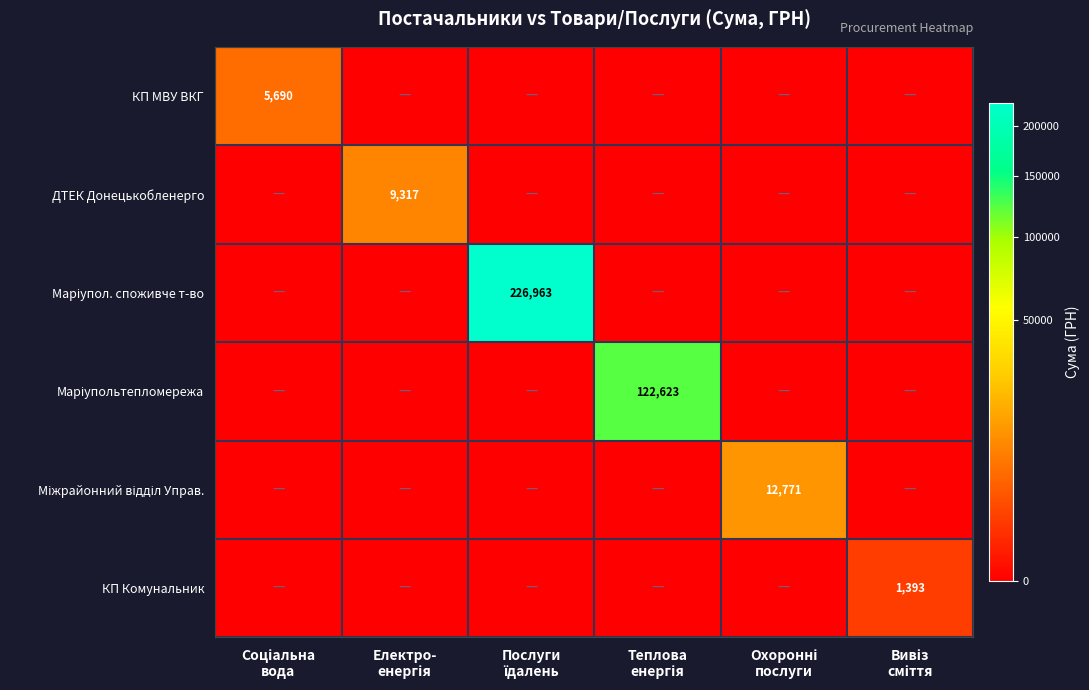

List the labels in order of Маріупол. споживче т-во value, largest first.

Послуги їдалень, Соціальна вода, Електро- енергія, Теплова енергія, Охоронні послуги, Вивіз сміття